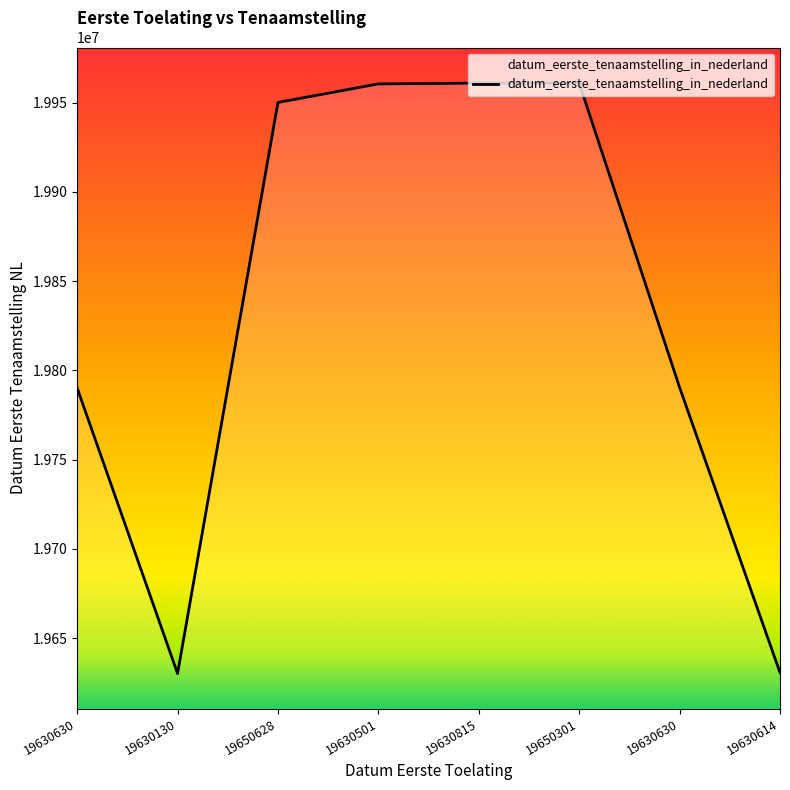

Is this an area chart (filled region under the line)?

Yes